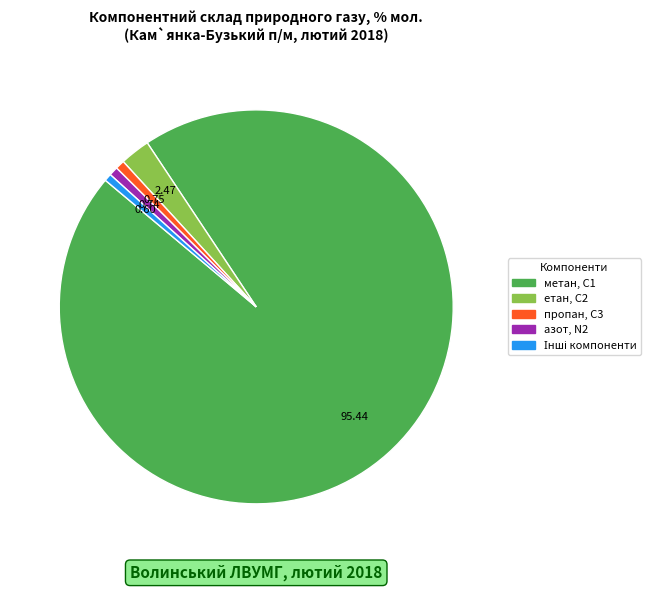

Is there any slice that represents more than half of the pie?

Yes